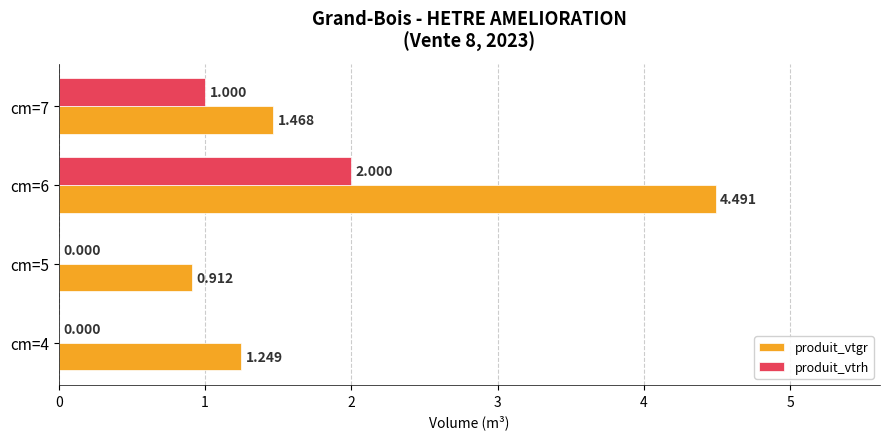

How many categories are shown in the chart?

4